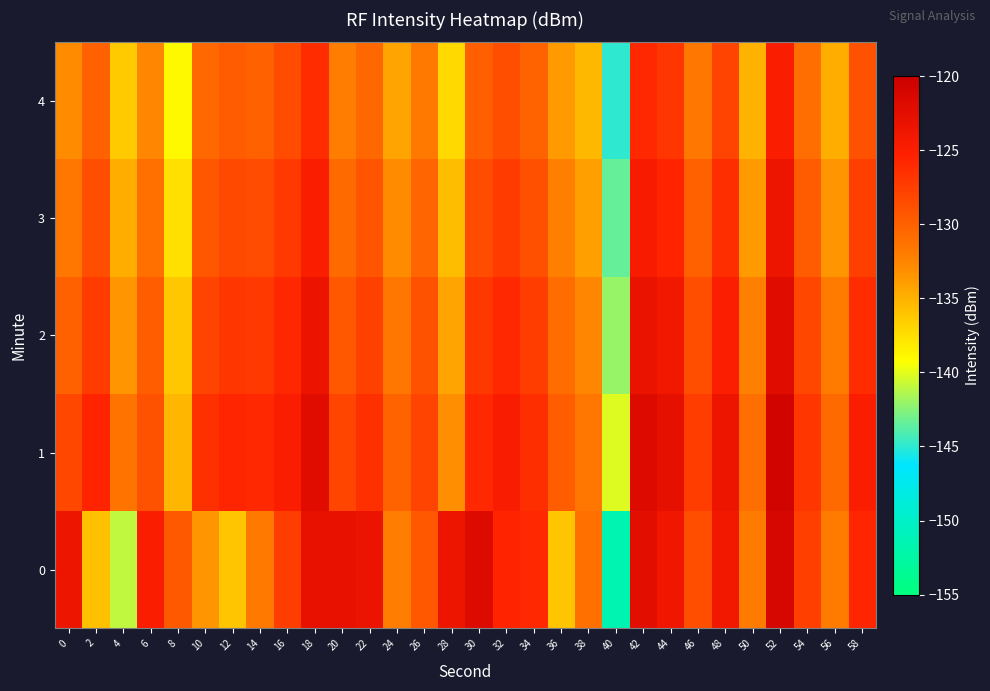

Which has a higher value, 34 or 8?

34